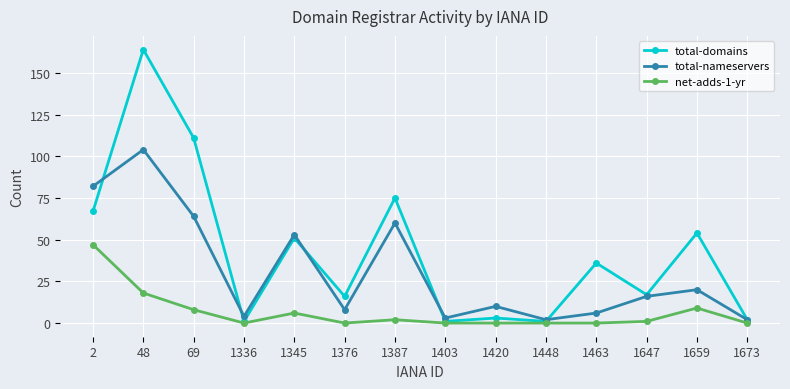

How many values in the total-domains series are below 36?

7